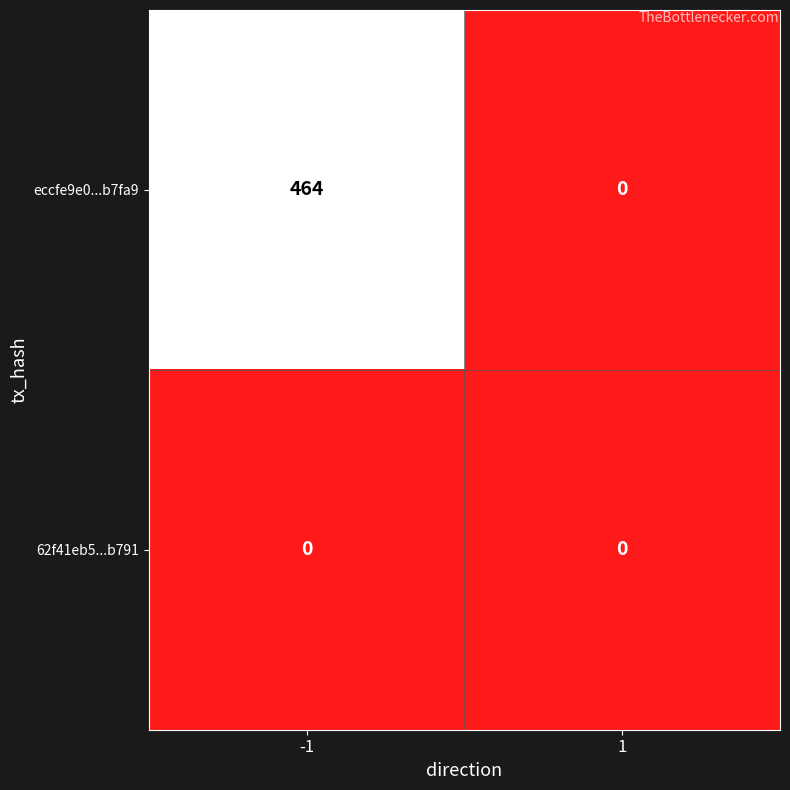

What is the total value across all series at -1?

464